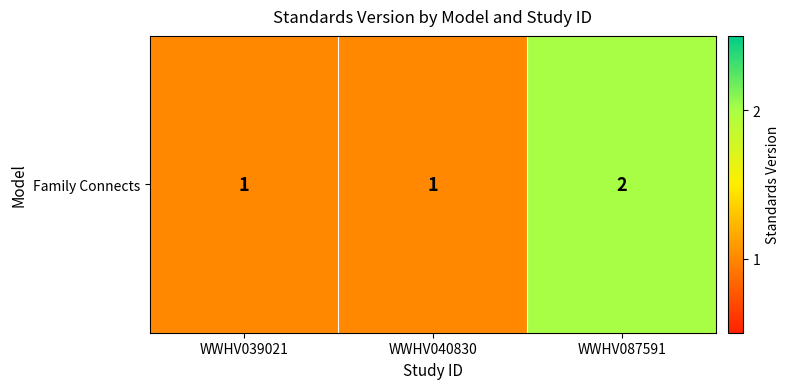

Reading right to left, list all the values displayed in this chart.

2	1	1